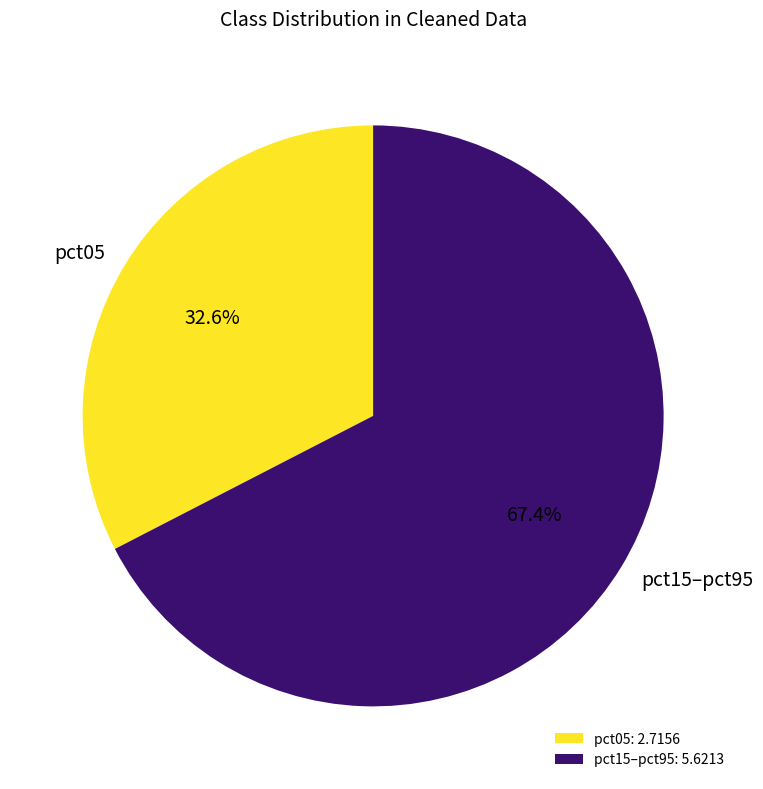

What percentage is NOT represented by pct05?

67.4%